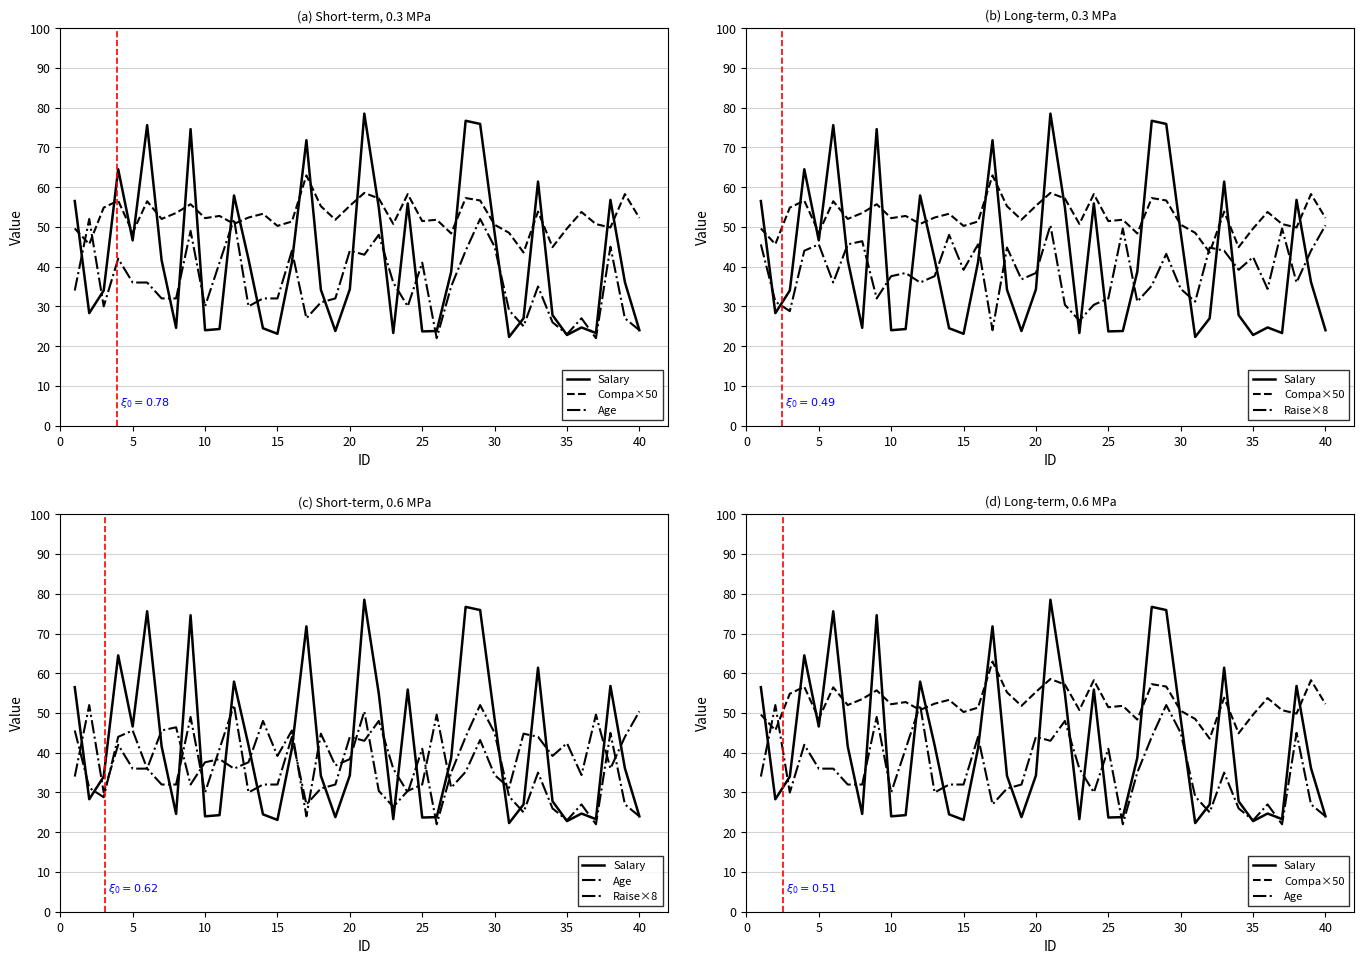

How many distinct data groups are displayed?

4